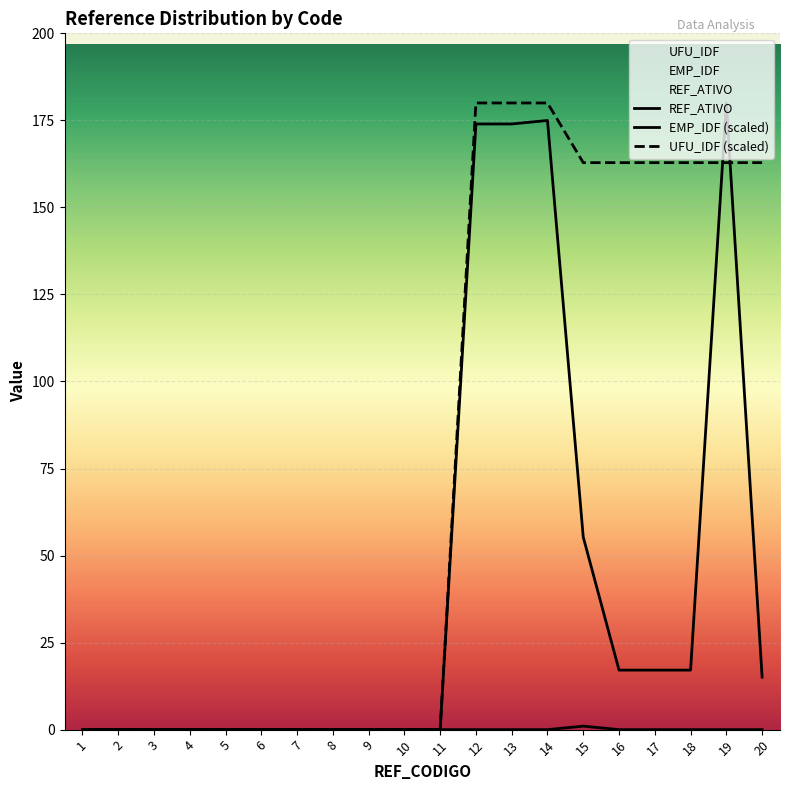

Is the value of EMP_IDF at 16 greater than the value of REF_ATIVO at 4?

Yes